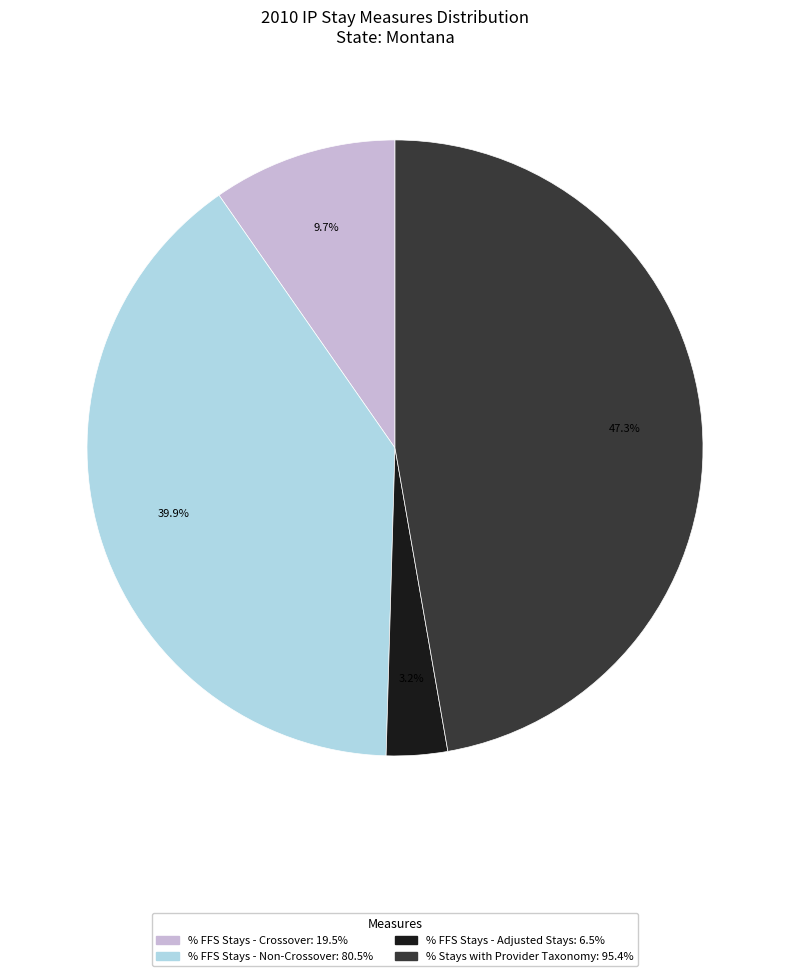

Does any single category account for the majority?

No